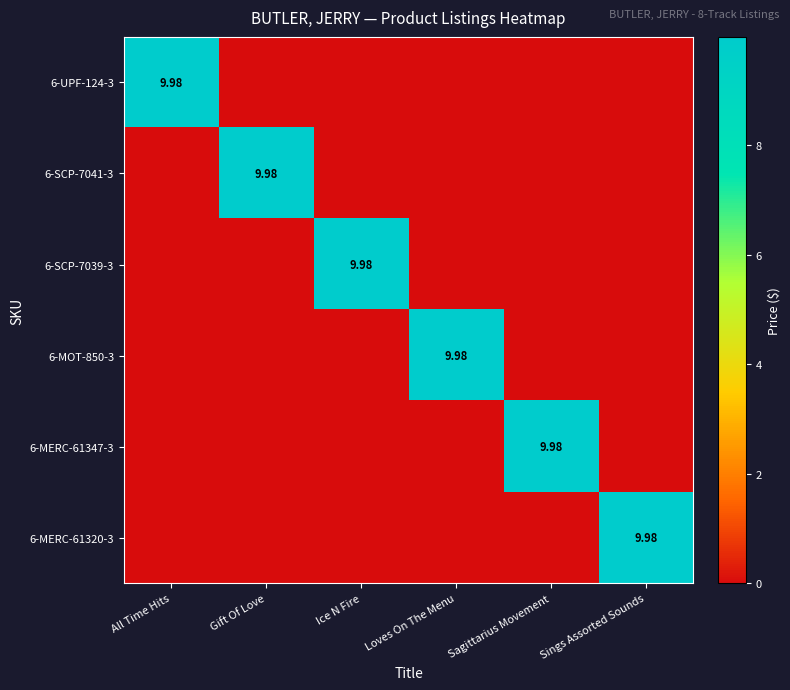

The 6-SCP-7039-3 series shows 0.0 at Gift Of Love. True or false?

True